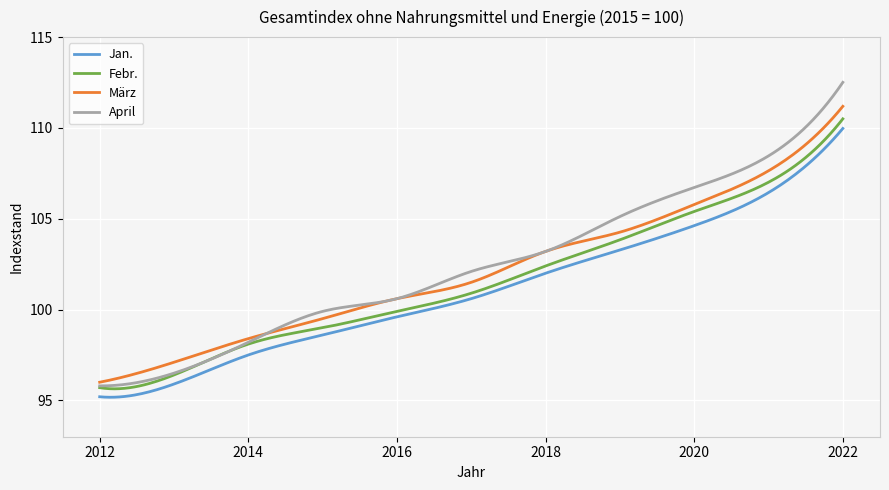

How many lines are shown in the chart?

4